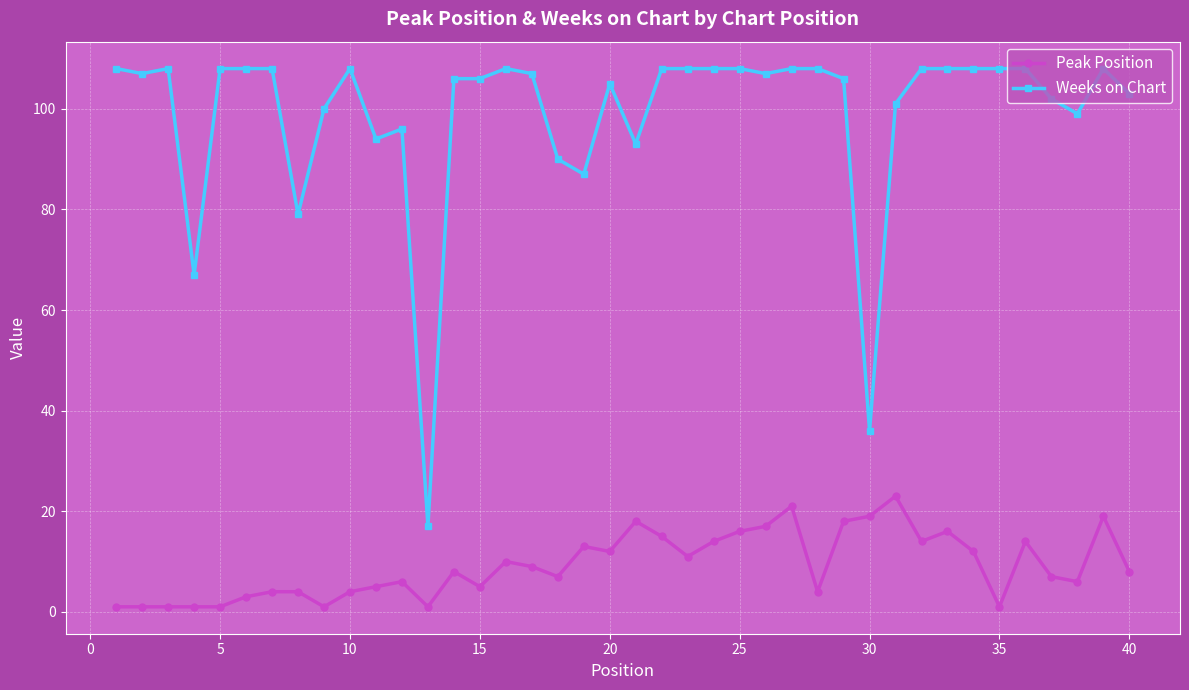

At how many categories does at least one series exceed 43?

38